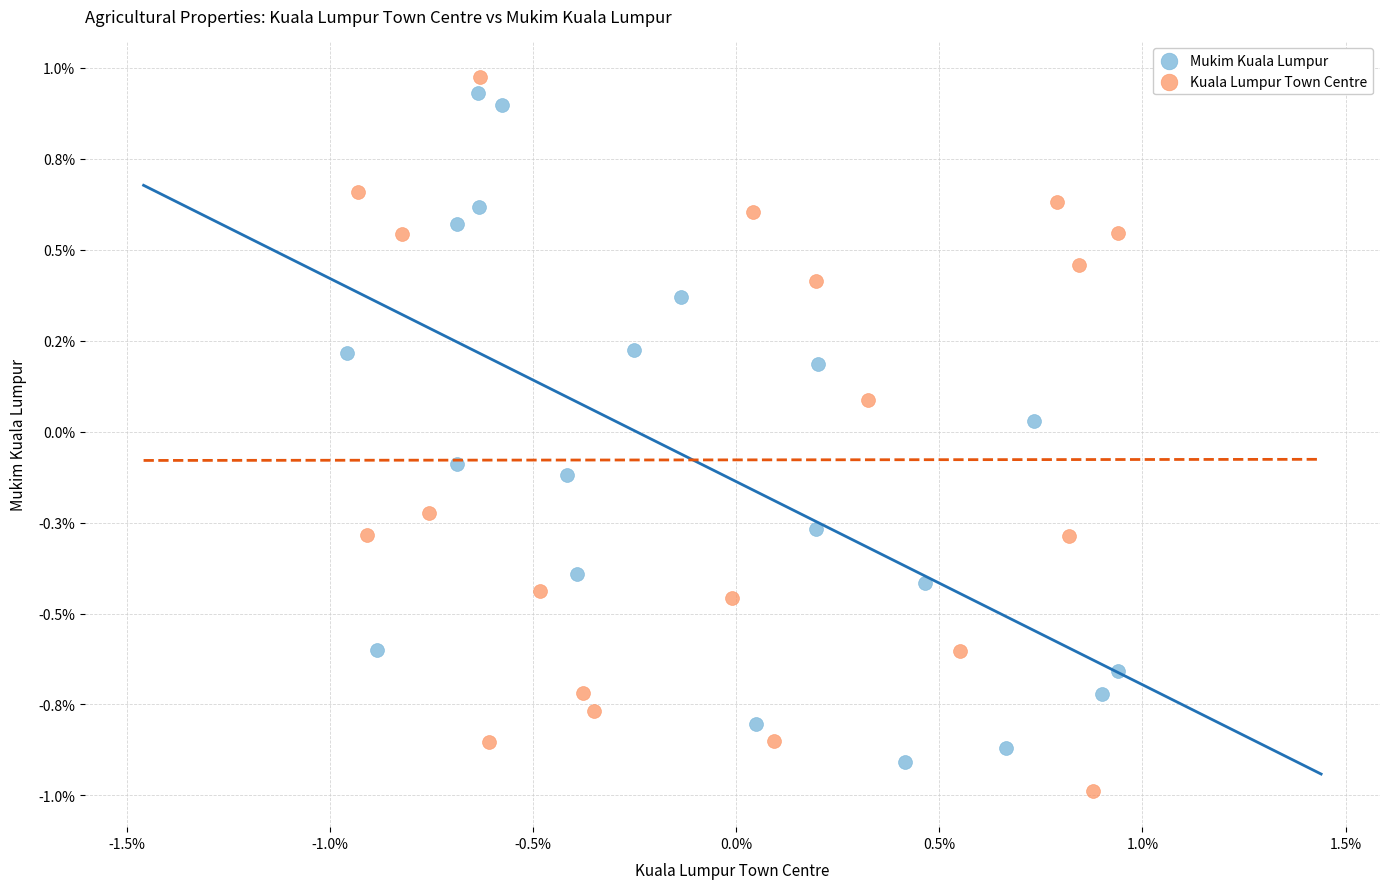

Which series reaches the maximum Y coordinate?

Kuala Lumpur Town Centre